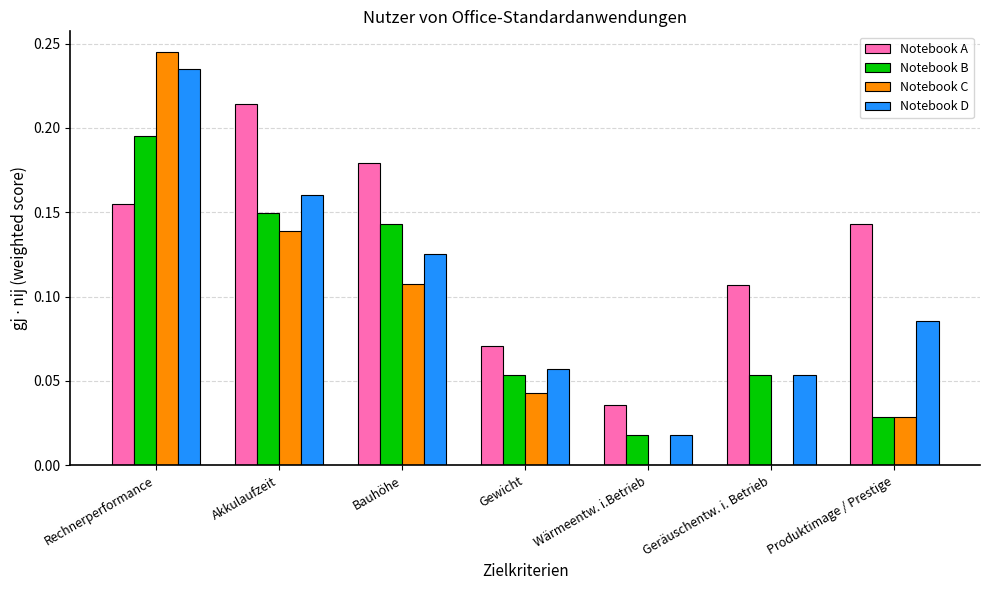

At which category is the sum across all series the highest?

Rechnerperformance